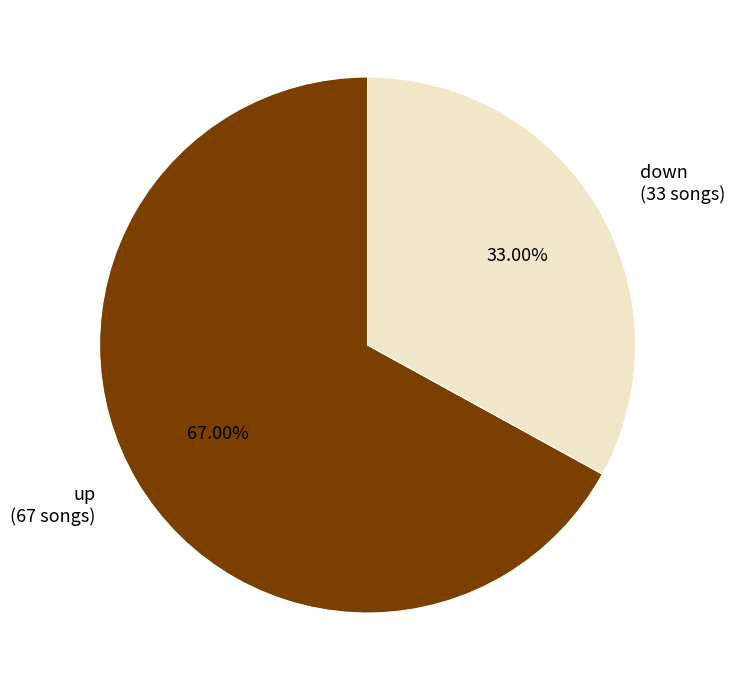

Is there any slice that represents more than half of the pie?

Yes